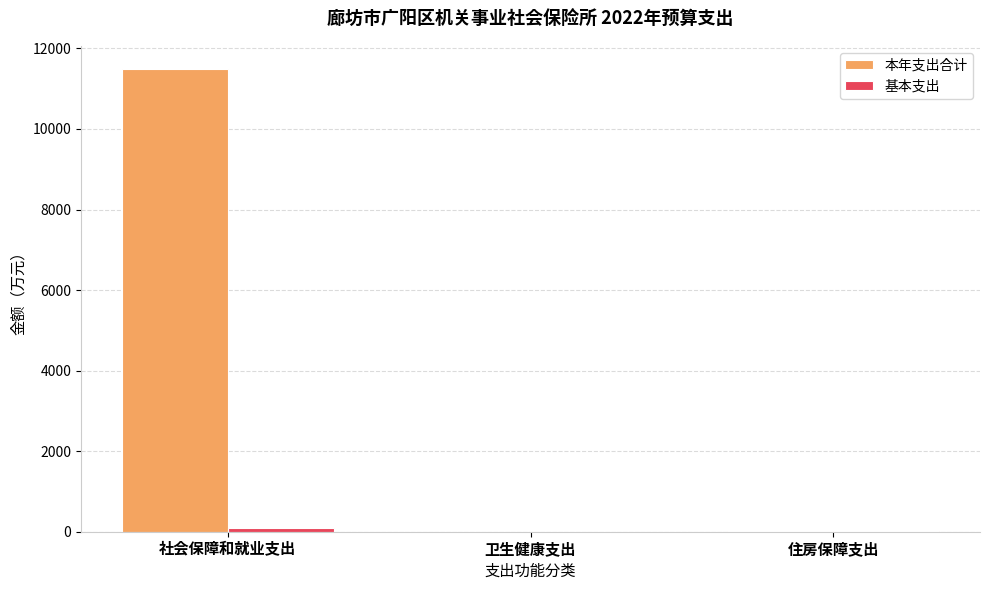

What is the approximate value of 本年支出合计 at 卫生健康支出?

2.9